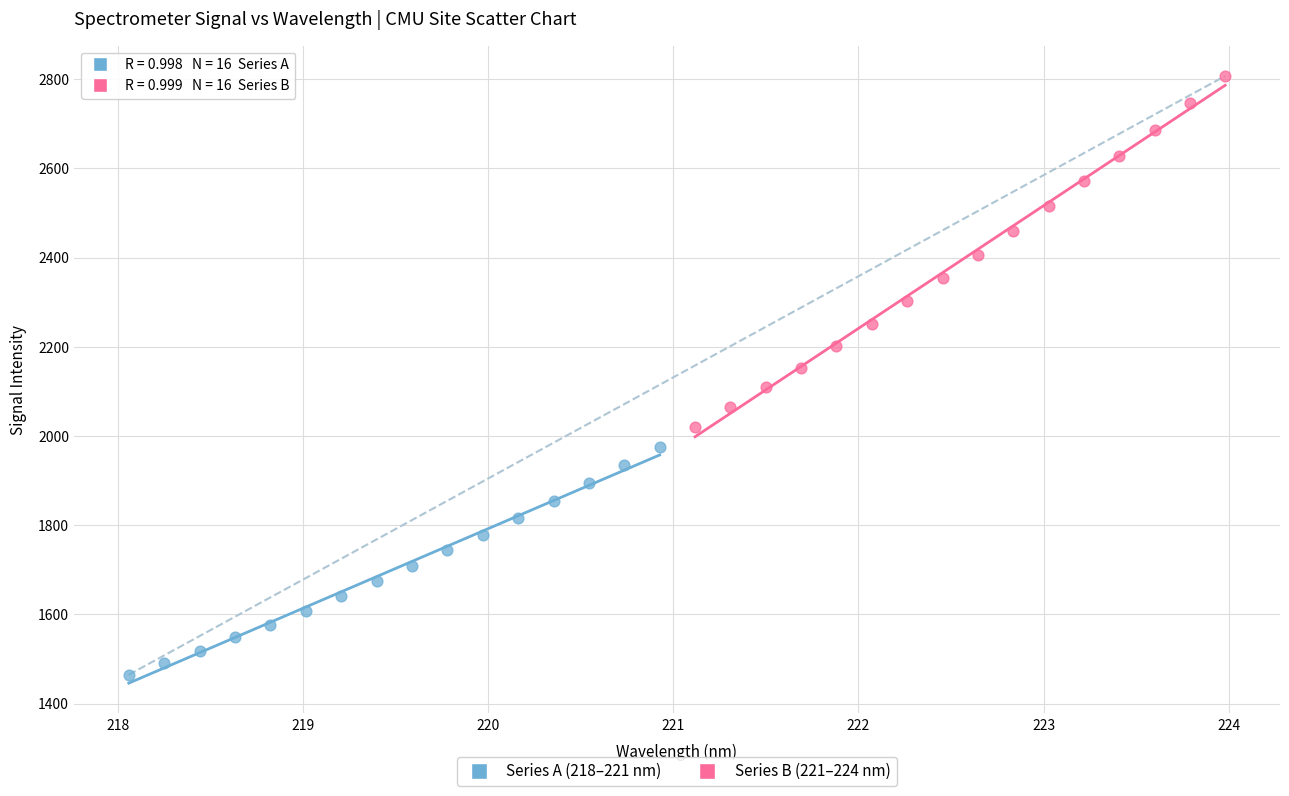

Which series has the largest Y range (max minus min)?

Series B (221–224 nm)